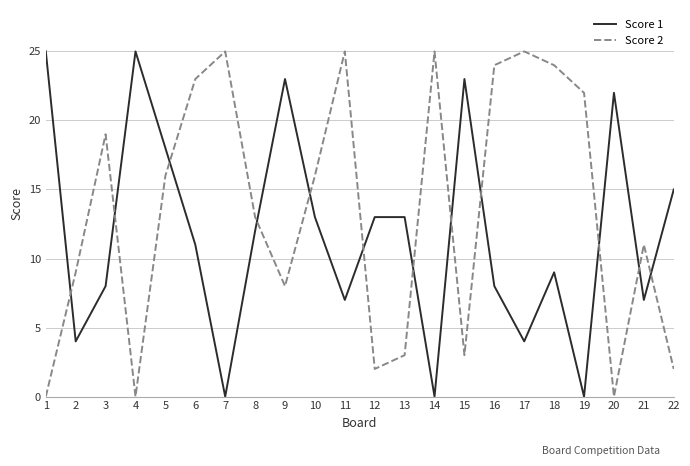

In Score 1, how many points are lower than both neighbors (excluding endpoints)?

7